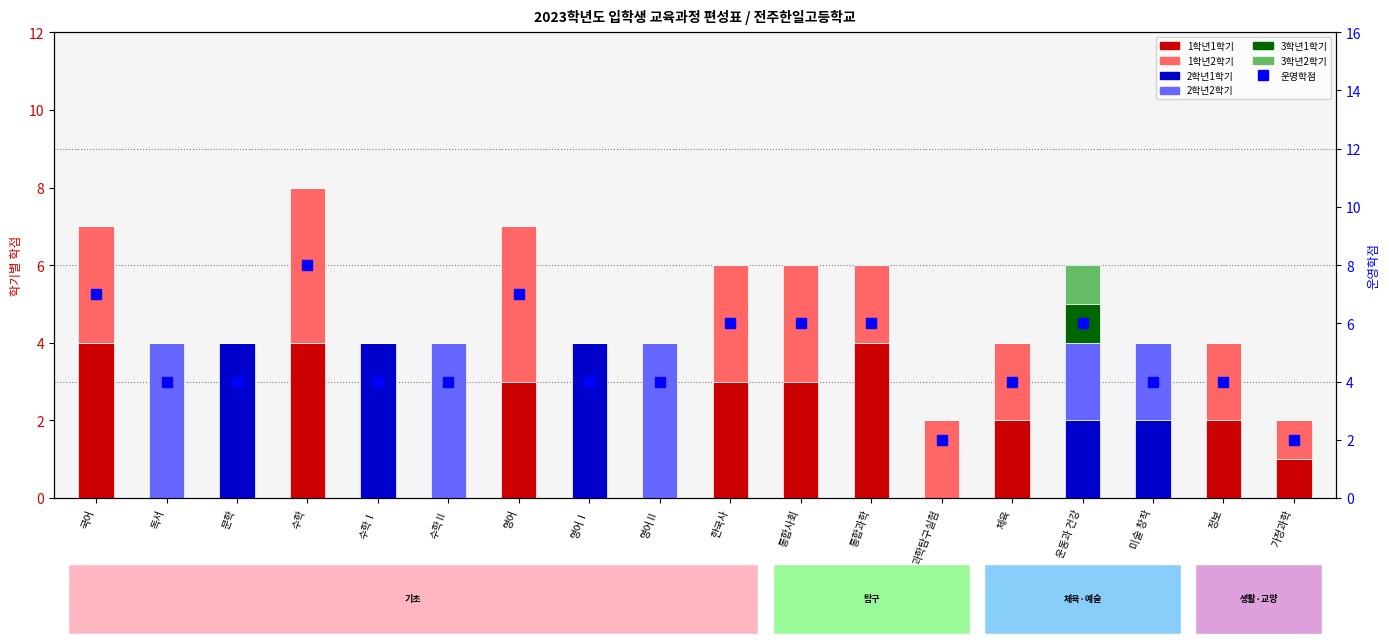

What is the difference between the 3학년1학기 values at 수학Ⅰ and 운동과 건강?

1